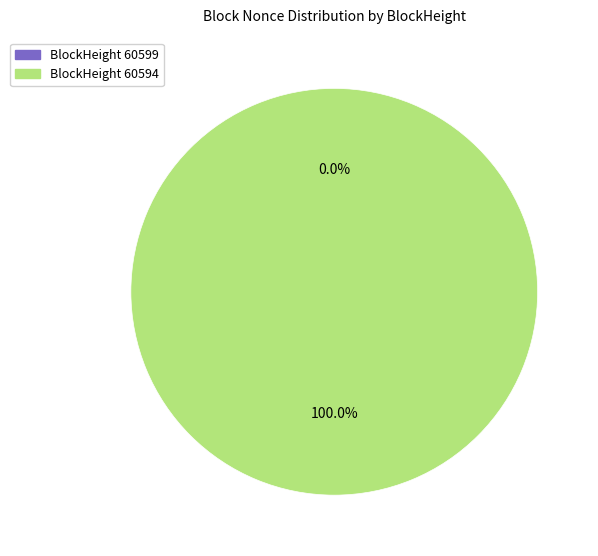

To the nearest percent, what is the average slice percentage?

50%